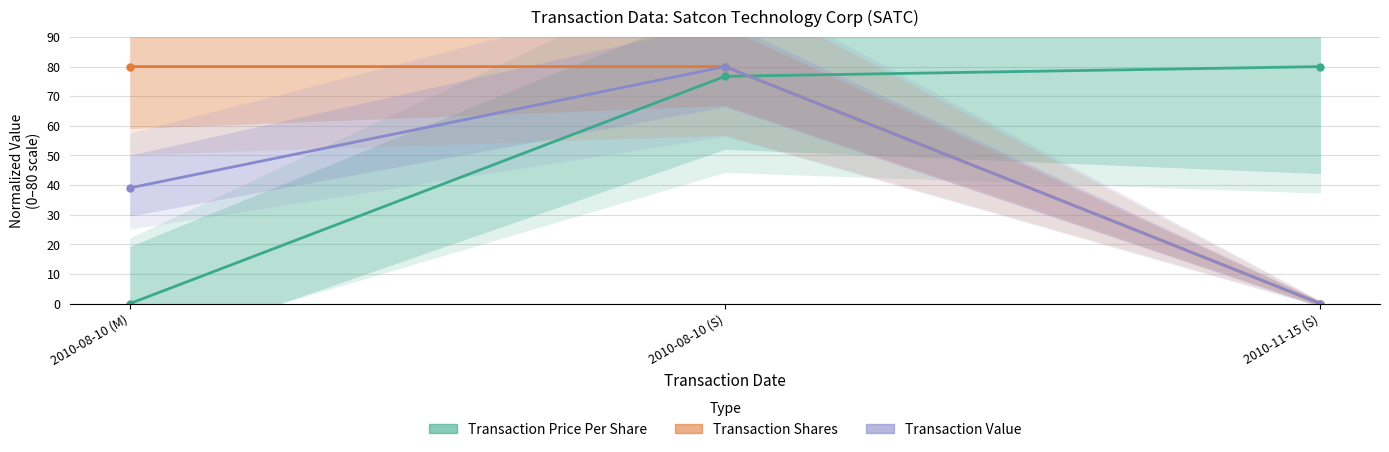

Reading right to left, what are all the values shown in this chart?

Transaction Price Per Share: 2010-11-15 (S)=80.0	2010-08-10 (S)=76.7	2010-08-10 (M)=0.0
Transaction Shares: 2010-11-15 (S)=0.0	2010-08-10 (S)=80.0	2010-08-10 (M)=80.0
Transaction Value: 2010-11-15 (S)=0.0	2010-08-10 (S)=80.0	2010-08-10 (M)=39.0